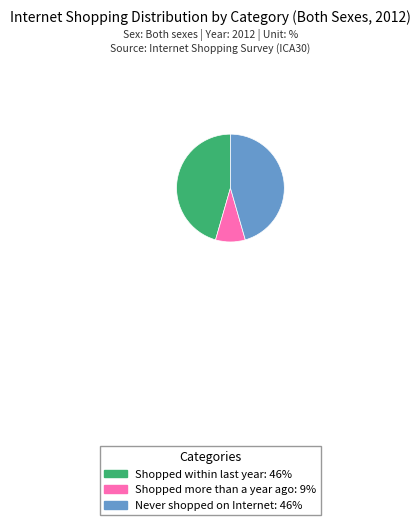

Count the number of slices in the pie.

3